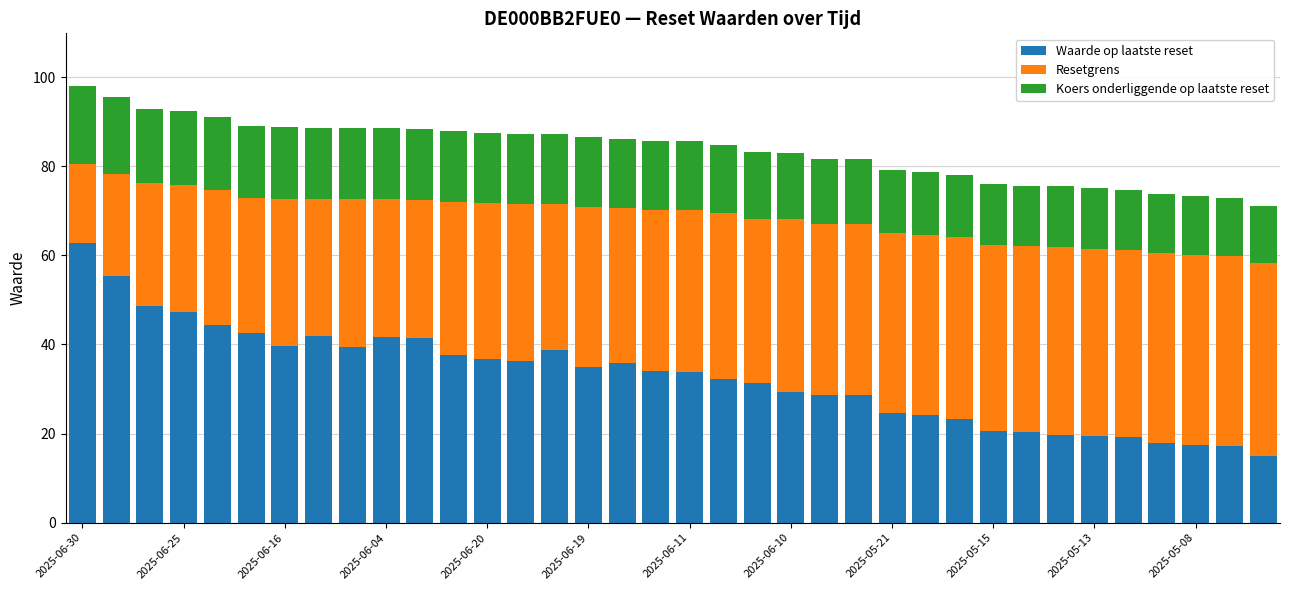

What is the lowest value of the Waarde op laatste reset series?

15.0